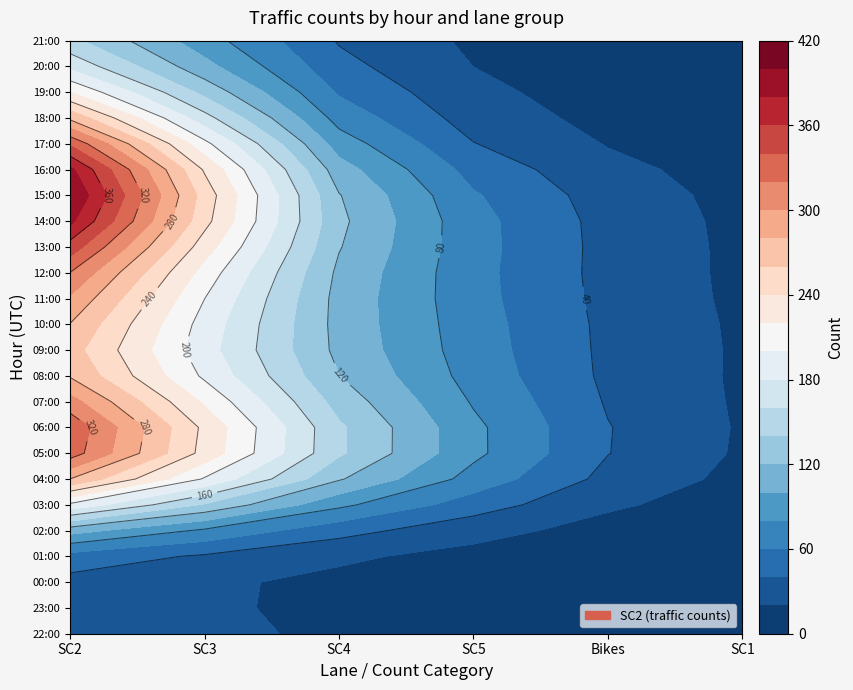

Is it true that 14:00 equals 14 at 1?

False